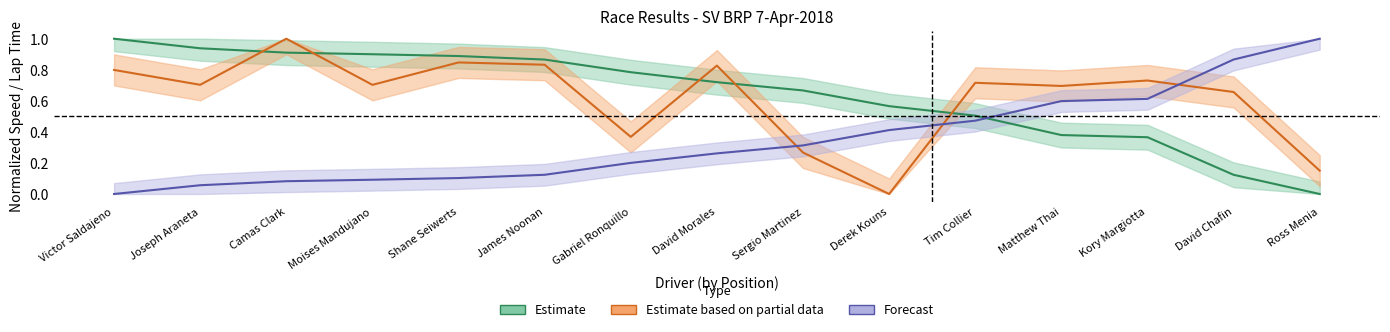

Is the value of Average Speed at Kory Margiotta greater than the value of Best Speed at Joseph Araneta?

No